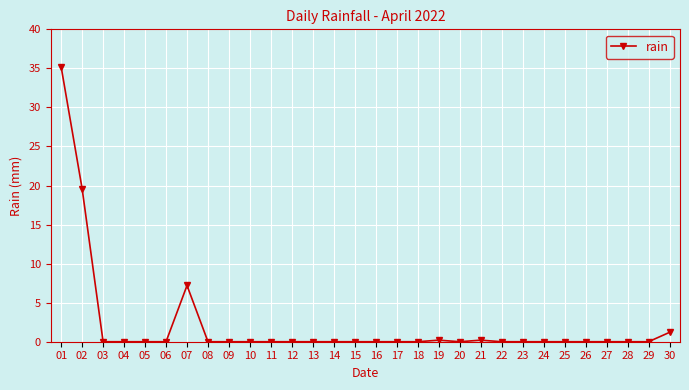

What is the greatest value displayed?

35.2